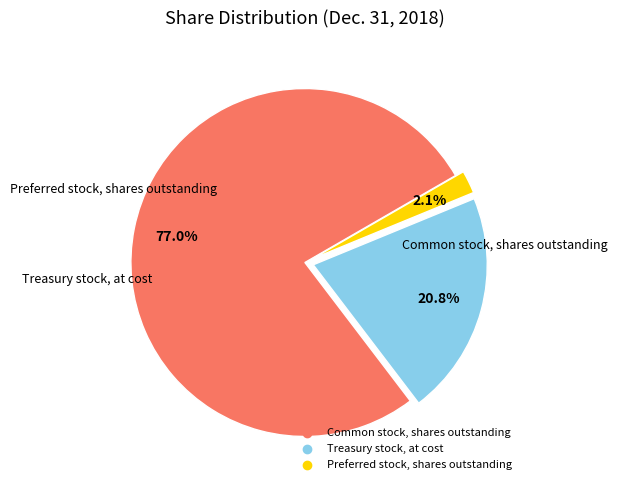

True or false: Treasury stock, at cost accounts for 35% of the total.

False